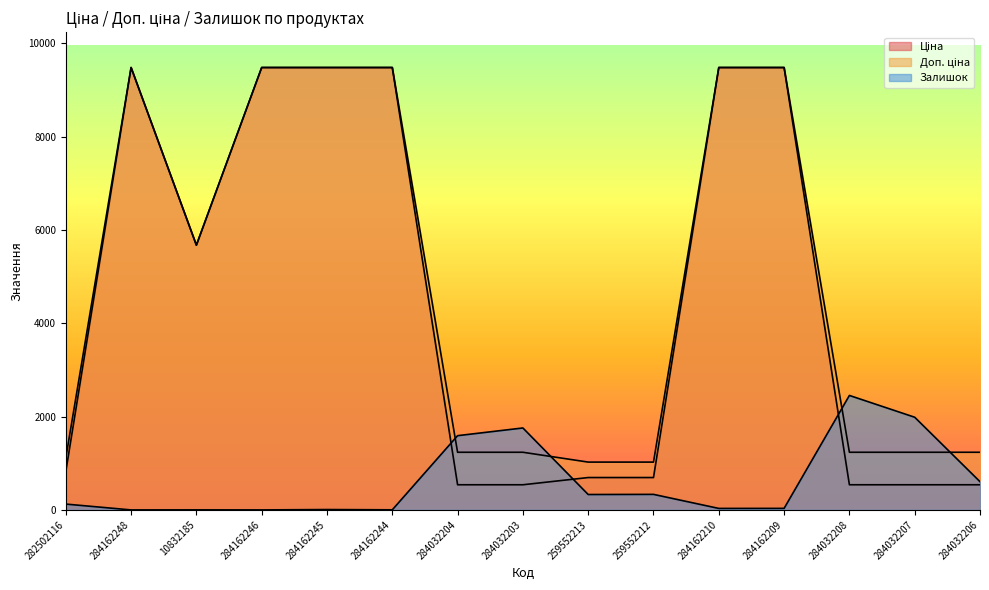

What is the sum of all Ціна values?

67455.2